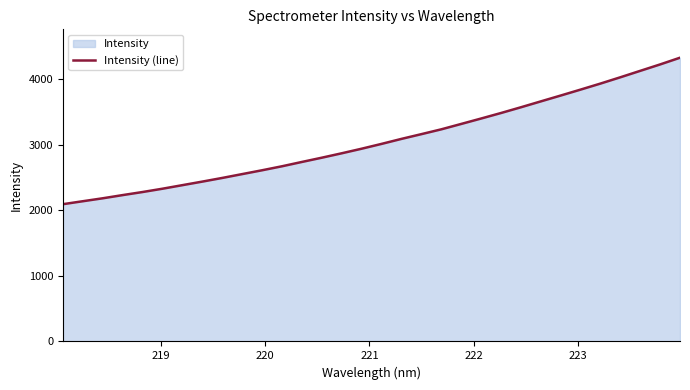

Reading left to right, extract all data points from this chart.

2094.8	2139.9	2184.8	2233.5	2280.5	2331.0	2385.2	2439.5	2495.4	2554.0	2612.5	2673.5	2739.5	2804.4	2871.7	2941.5	3015.0	3091.3	3163.6	3237.1	3319.3	3402.0	3486.2	3573.6	3663.3	3752.7	3843.3	3935.4	4031.3	4129.4	4227.4	4329.9